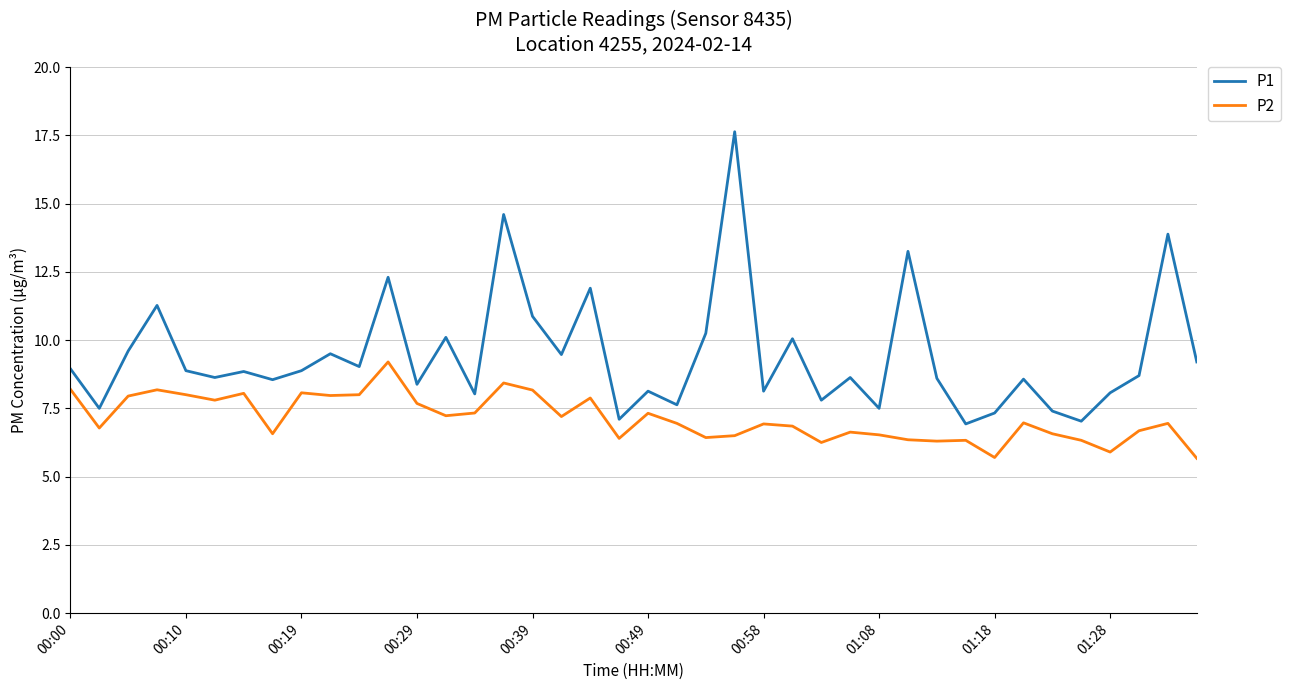

Which series has the largest range (max minus min)?

P1